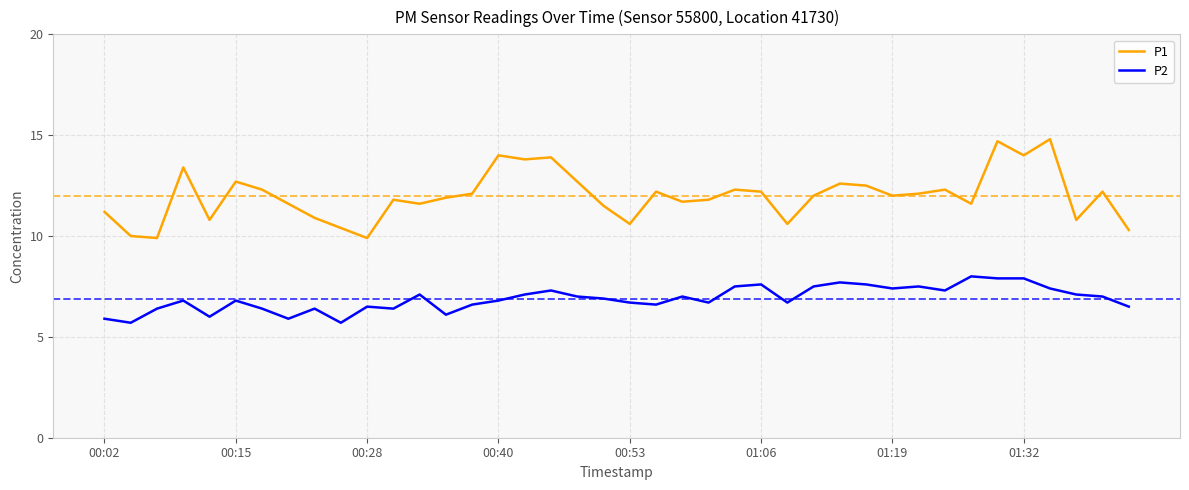

True or false: P1 and P2 intersect in this chart.

False